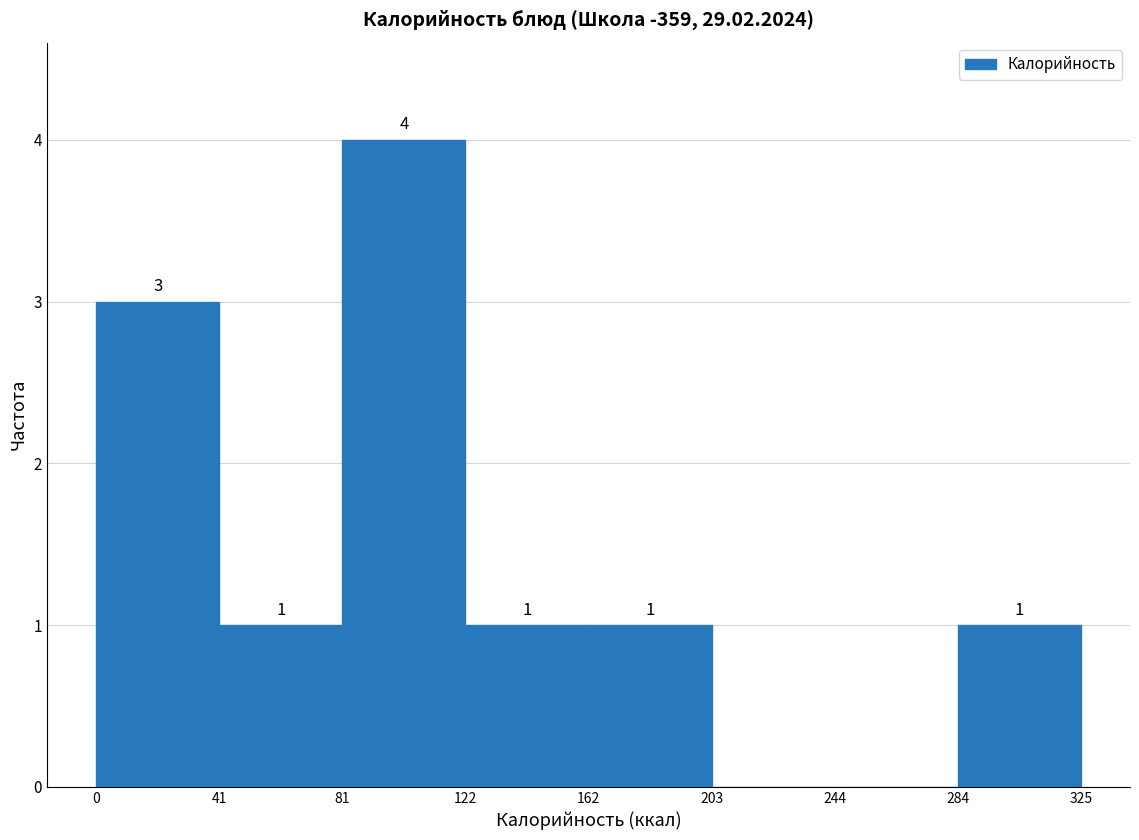

Which range on the x-axis has the tallest bar?

81 to 122